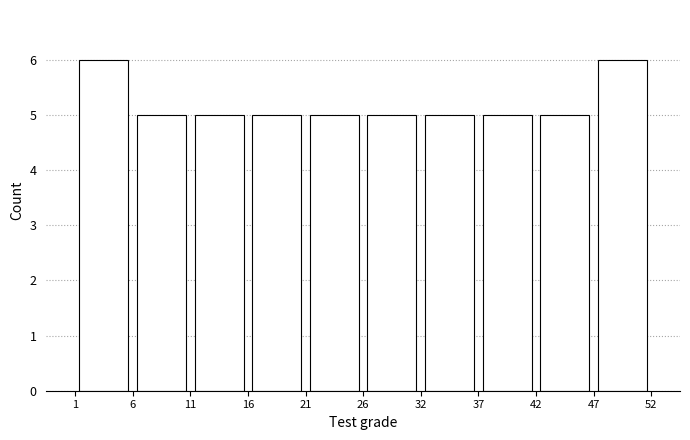

Reading left to right, transcribe this chart: for each bar, give the range it covers on the x-axis and its height. The values are not printed on the chart, so give them approximately, as read against the axis.

1 to 6: 6
6 to 11: 5
11 to 16: 5
16 to 21: 5
21 to 26: 5
26 to 32: 5
32 to 37: 5
37 to 42: 5
42 to 47: 5
47 to 52: 6